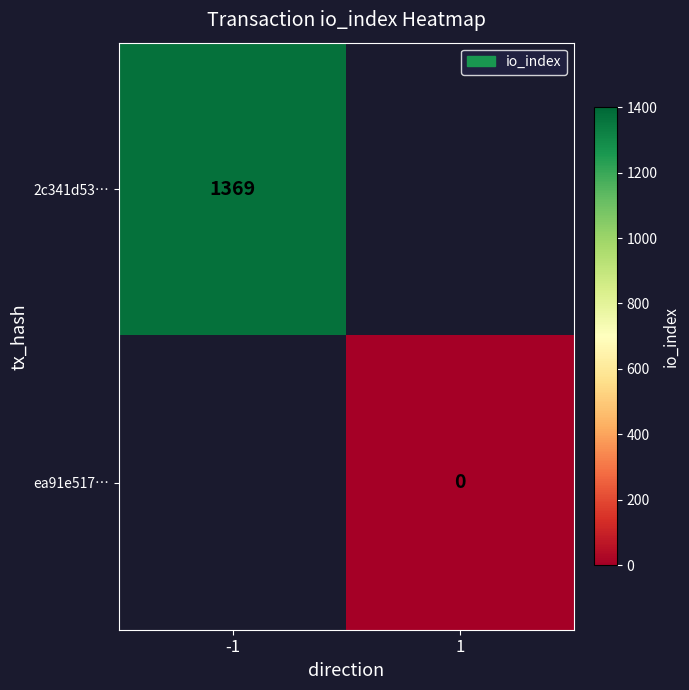

The 2c341d53… series shows 2413.5 at -1. True or false?

False